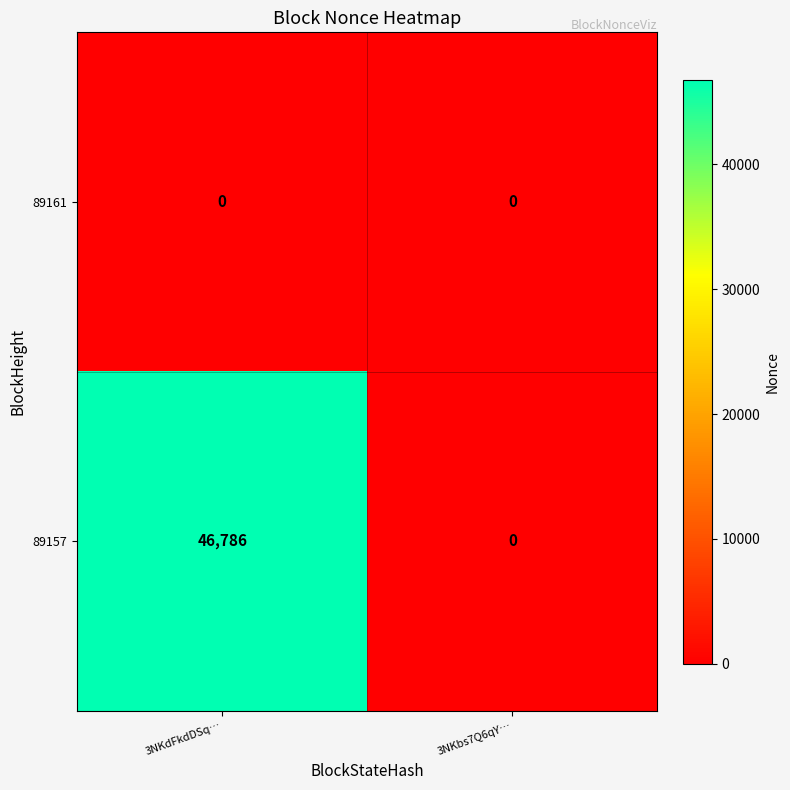

Reading left to right, transcribe all the data shown in this chart.

89161: 0	0
89157: 46786	0